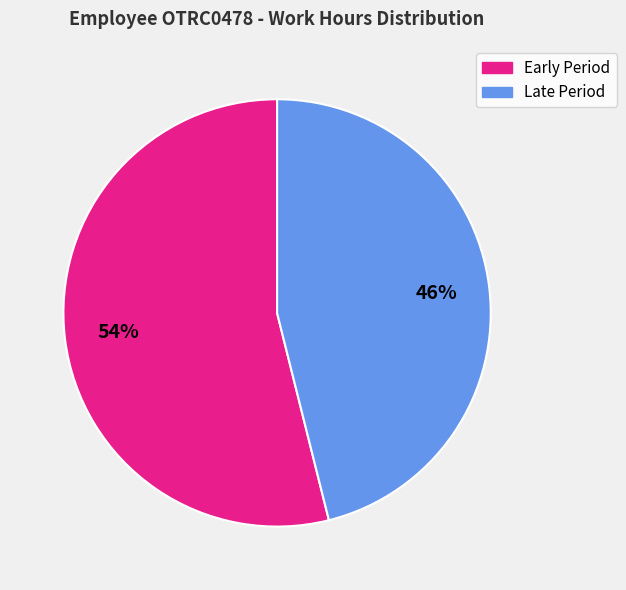

Does any single category account for the majority?

Yes